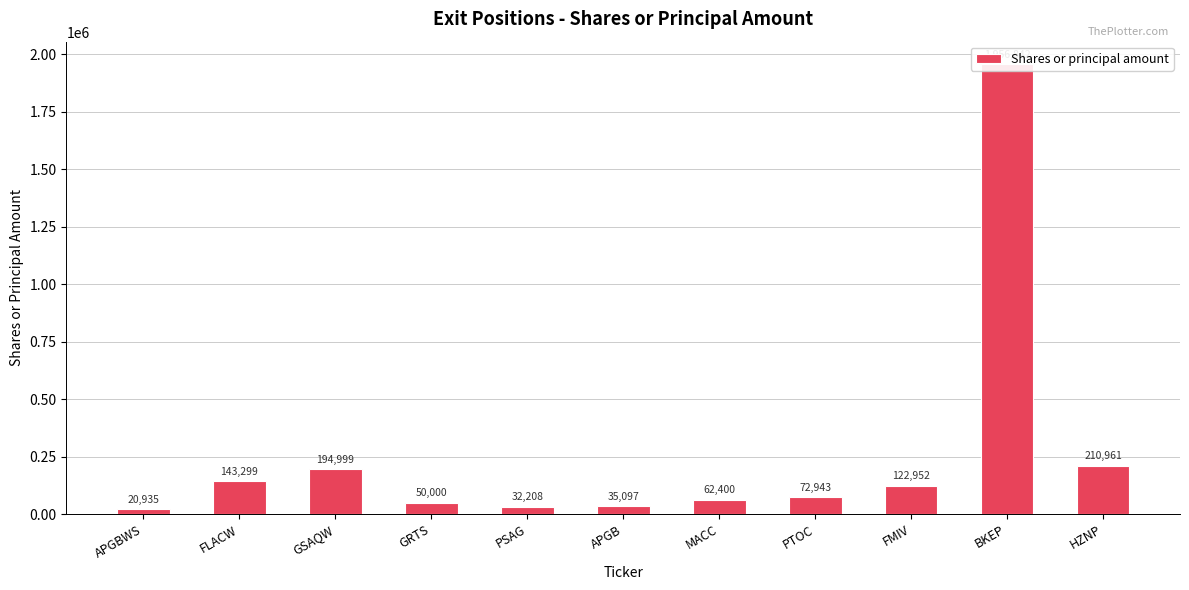

Reading right to left, what are all the values shown in this chart?

210961	1956842	122952	72943	62400	35097	32208	50000	194999	143299	20935